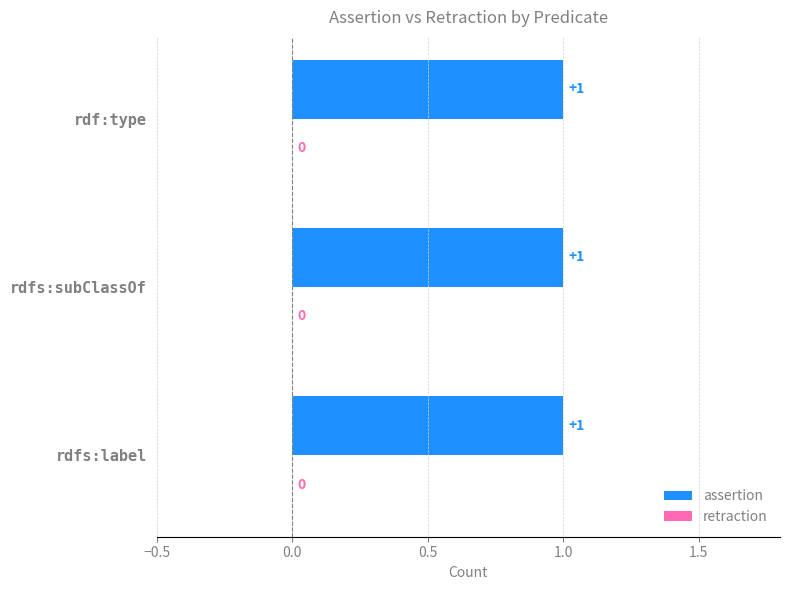

How many data points does each series have?

3